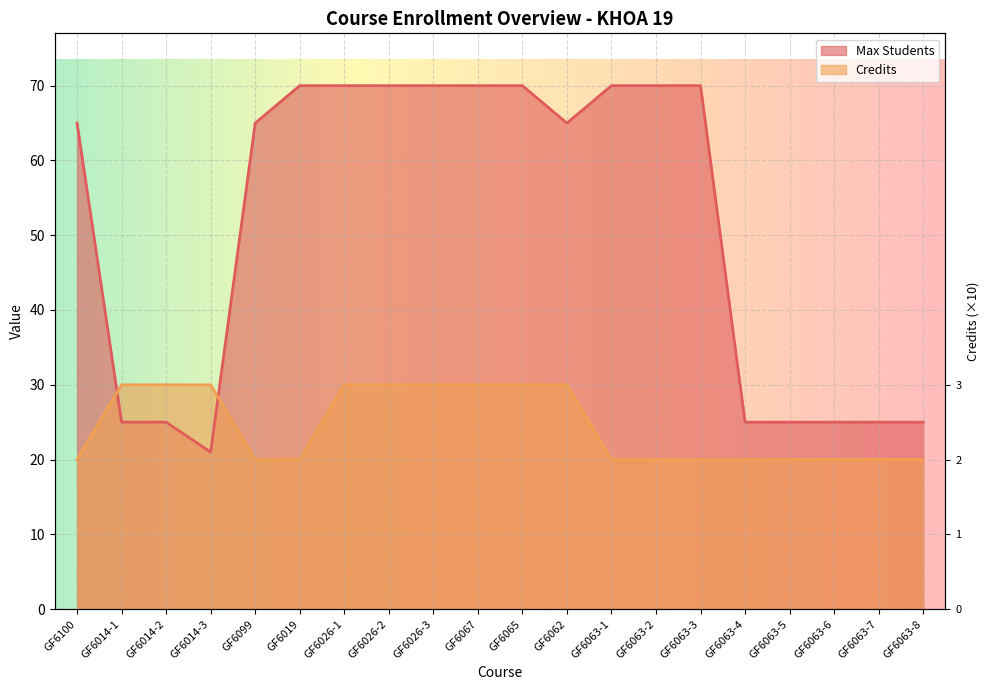

List the labels in order of Credits value, smallest first.

GF6100, GF6099, GF6019, GF6063-1, GF6063-2, GF6063-3, GF6063-4, GF6063-5, GF6063-6, GF6063-7, GF6063-8, GF6014-1, GF6014-2, GF6014-3, GF6026-1, GF6026-2, GF6026-3, GF6067, GF6065, GF6062